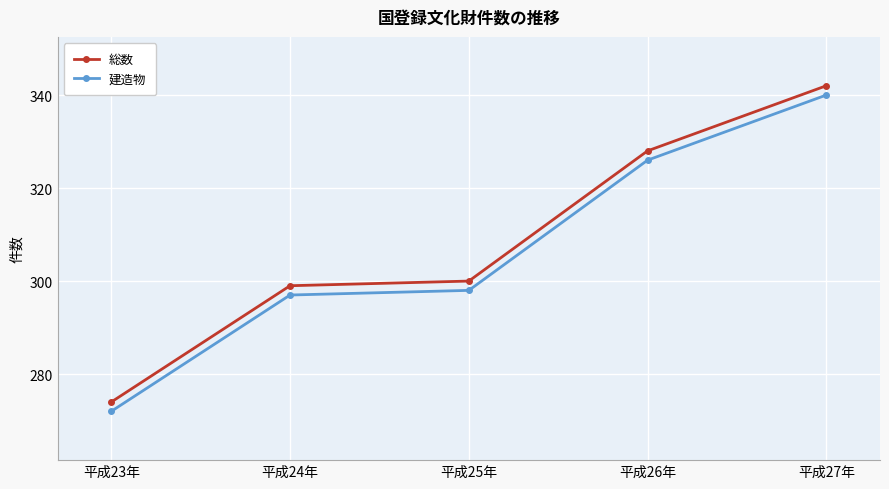

Reading left to right, what are all the values shown in this chart?

総数: 274	299	300	328	342
建造物: 272	297	298	326	340